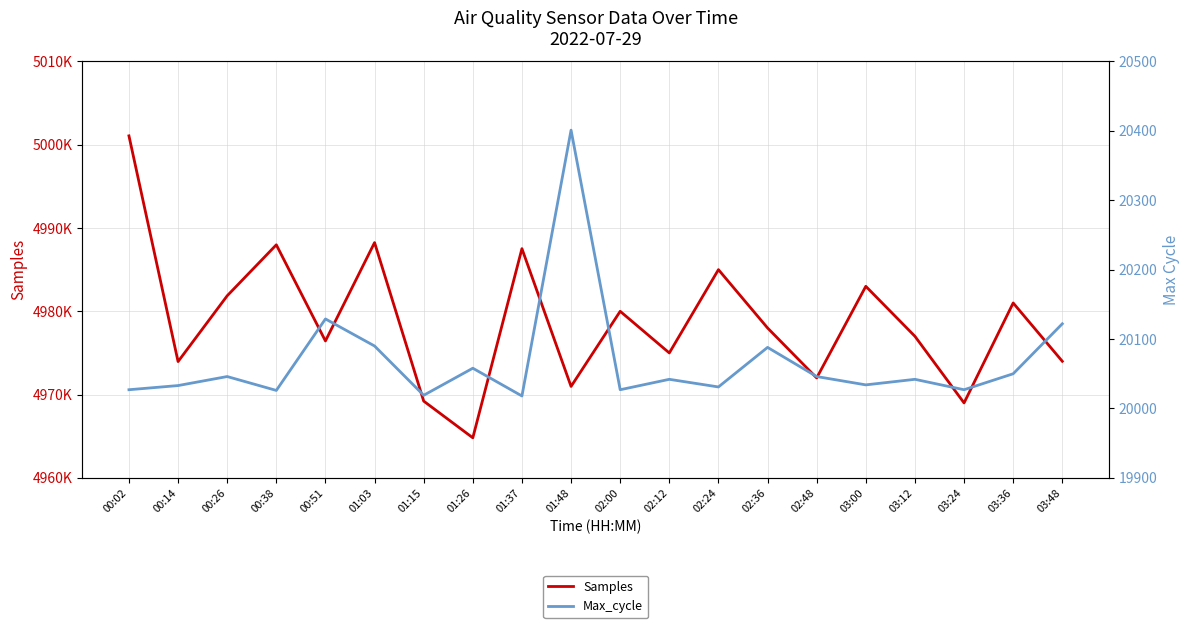

Does the chart have visible grid lines?

Yes